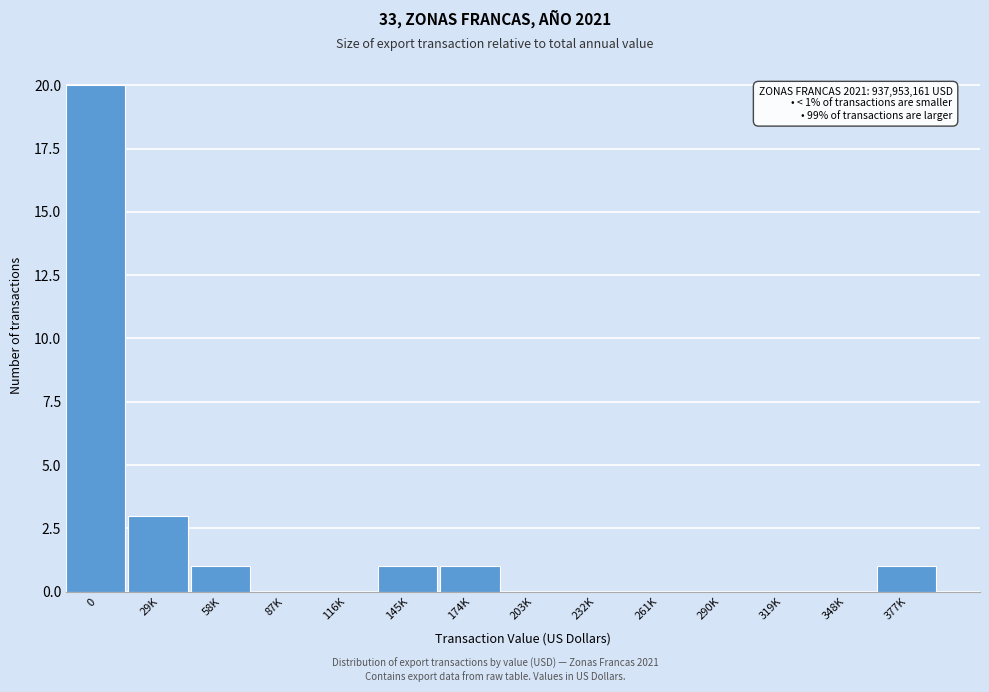

Reading left to right, list all the values displayed in this chart.

0=20	29K=3	58K=1	87K=0	116K=0	145K=1	174K=1	203K=0	232K=0	261K=0	290K=0	319K=0	348K=0	377K=1